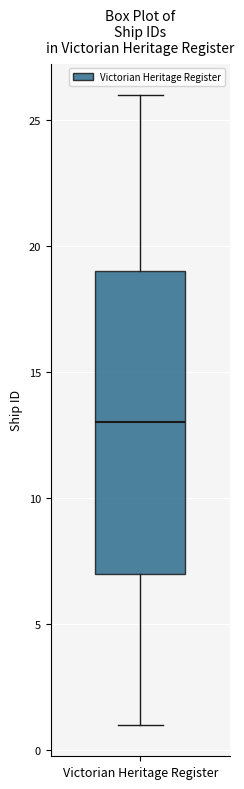

Read this box plot against the y-axis: the position of the median line, the range covered by the box, and the ends of both whiskers. The values are not printed on the chart, so give them approximately, as read against the axis.

median 13, box 7 to 19, whiskers 1 to 26